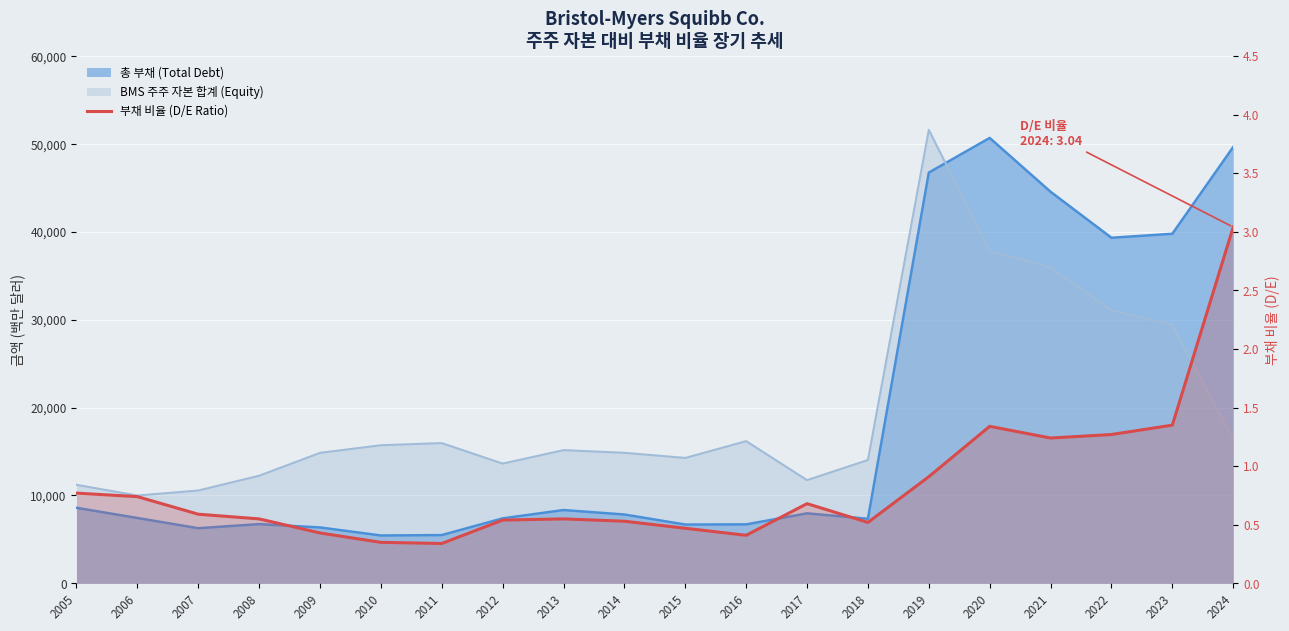

True or false: the data shows 0.6 at 2013.

True